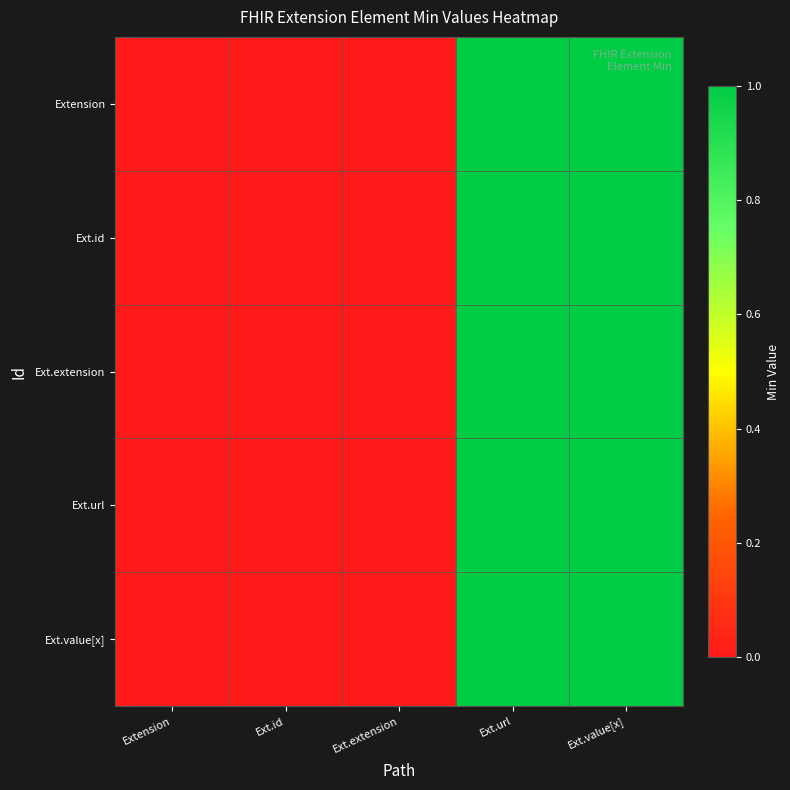

At which category is the sum across all series the highest?

Ext.url